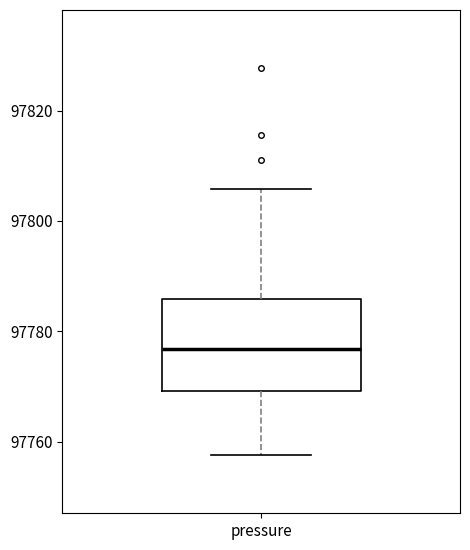

Transcribe this box plot: give where the median line is, the range the box spans, and where the two whiskers end, as read against the y-axis. The values are not printed on the chart, so give them approximately, as read against the axis.

median 97776, box 97770 to 97786, whiskers 97758 to 97806